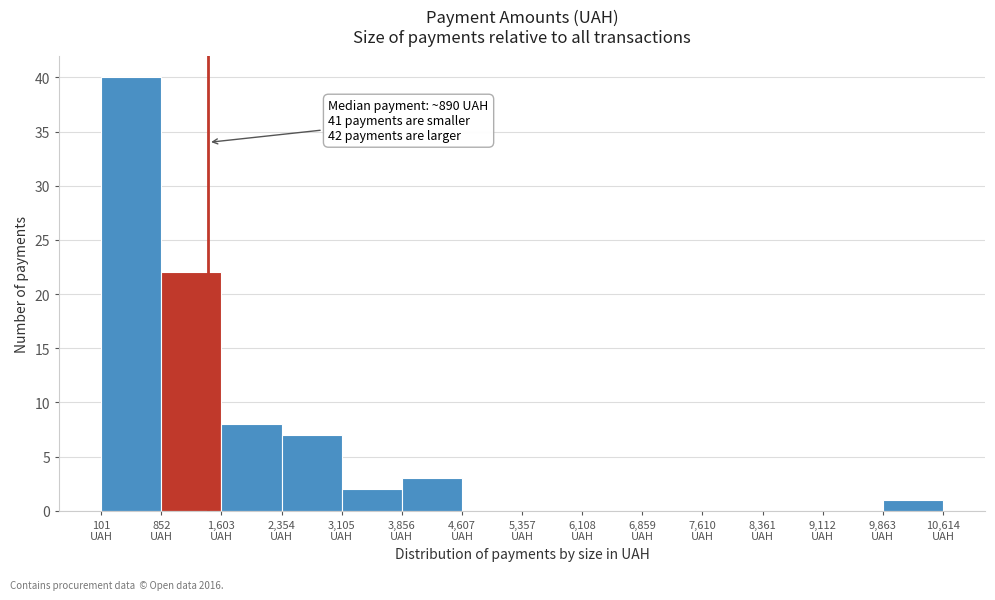

Over which range of the x-axis is the bar tallest?

100 to 900